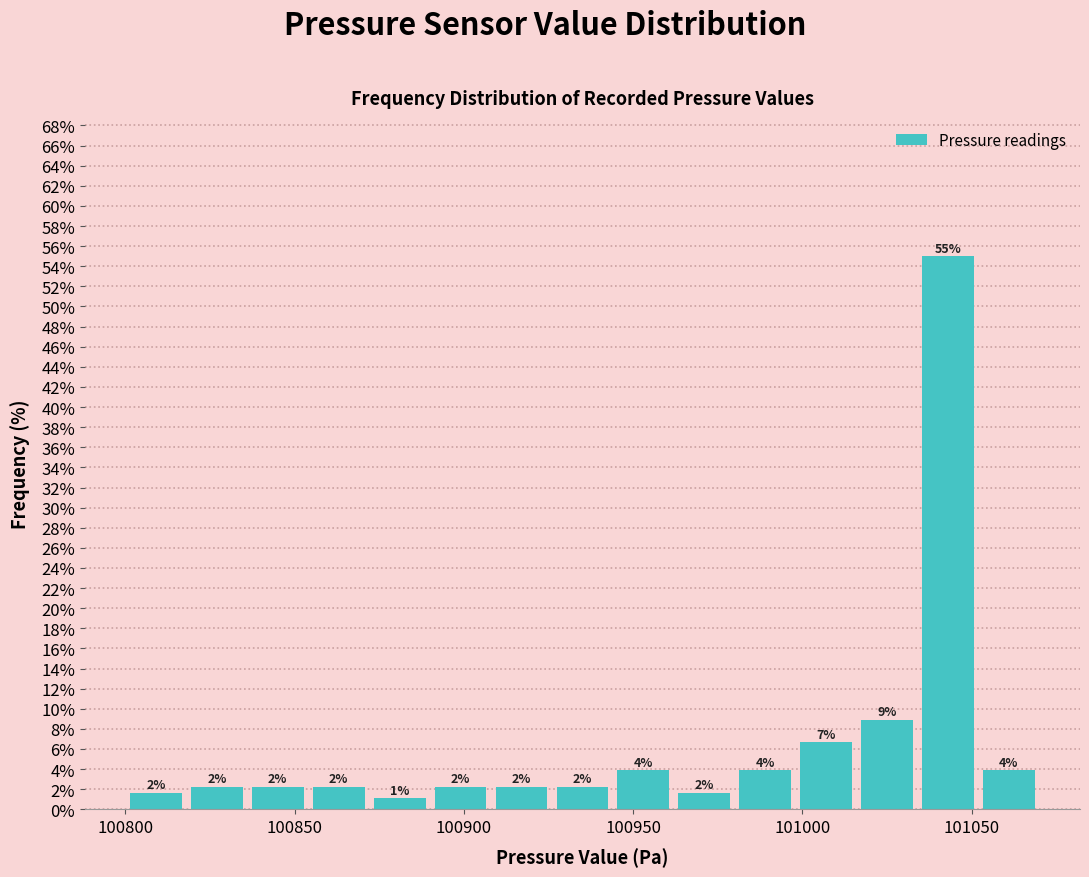

Read against the x-axis, roughly where is the centre of the tallest bar?

101045